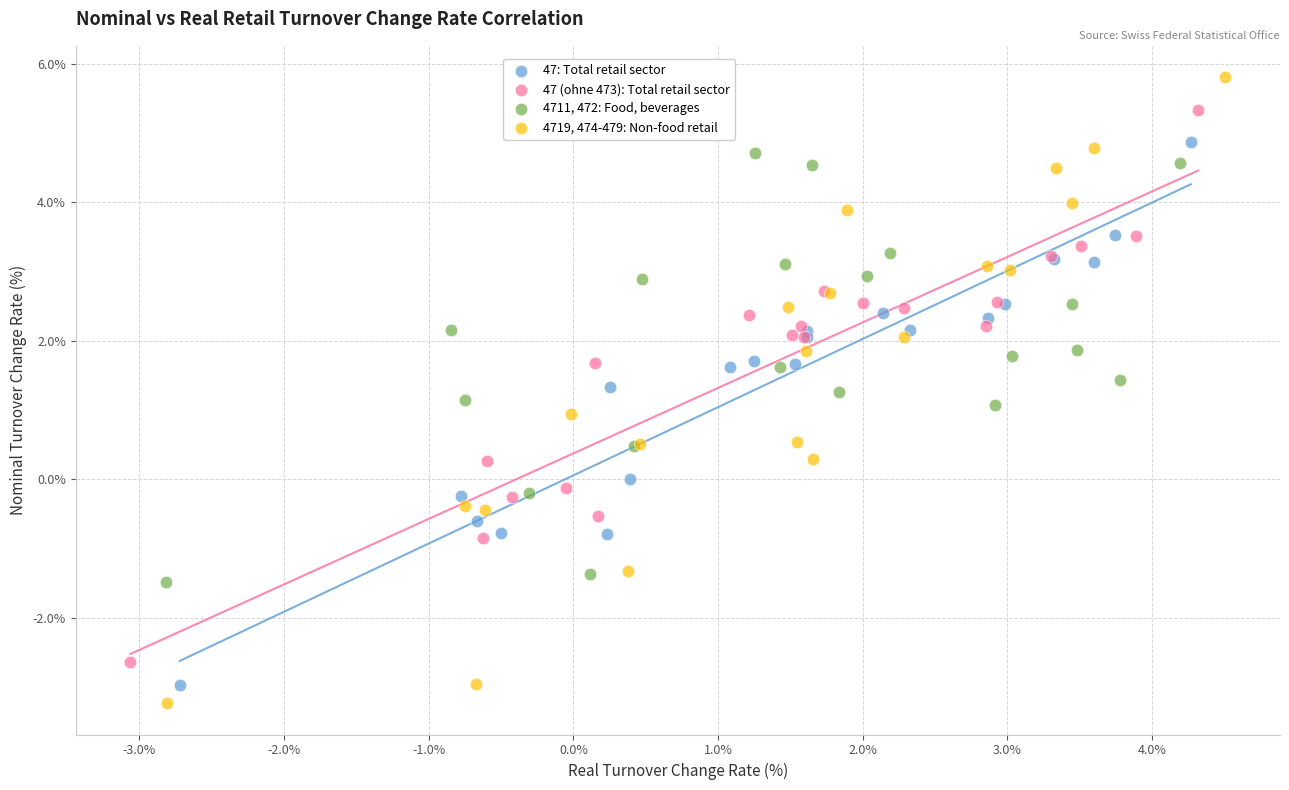

Which series reaches the maximum Y coordinate?

4719, 474-479: Non-food retail